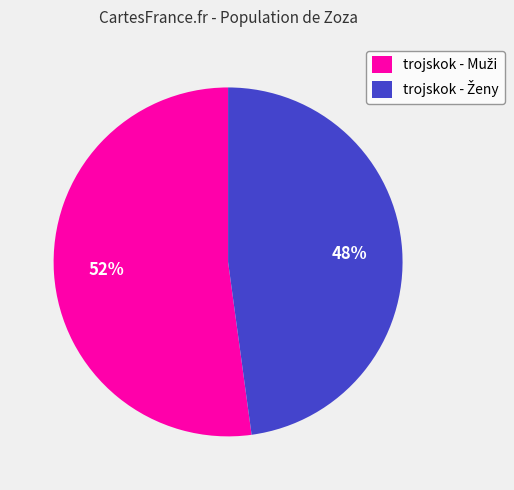

To the nearest percent, what is the average slice percentage?

50%